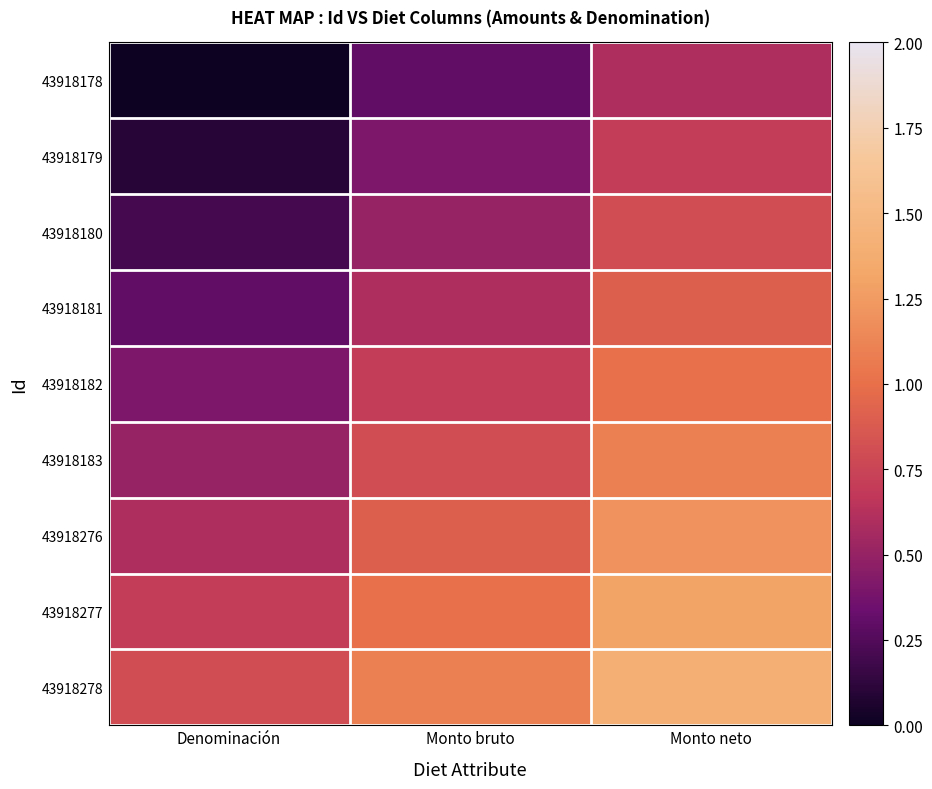

Which label corresponds to the largest value in the chart?

Monto neto